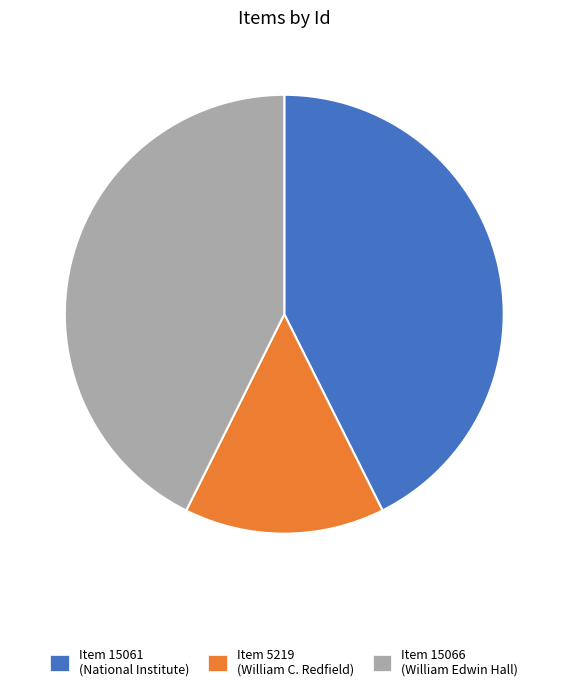

Which category has the smallest portion of the pie?

Item 5219 (William C. Redfield)